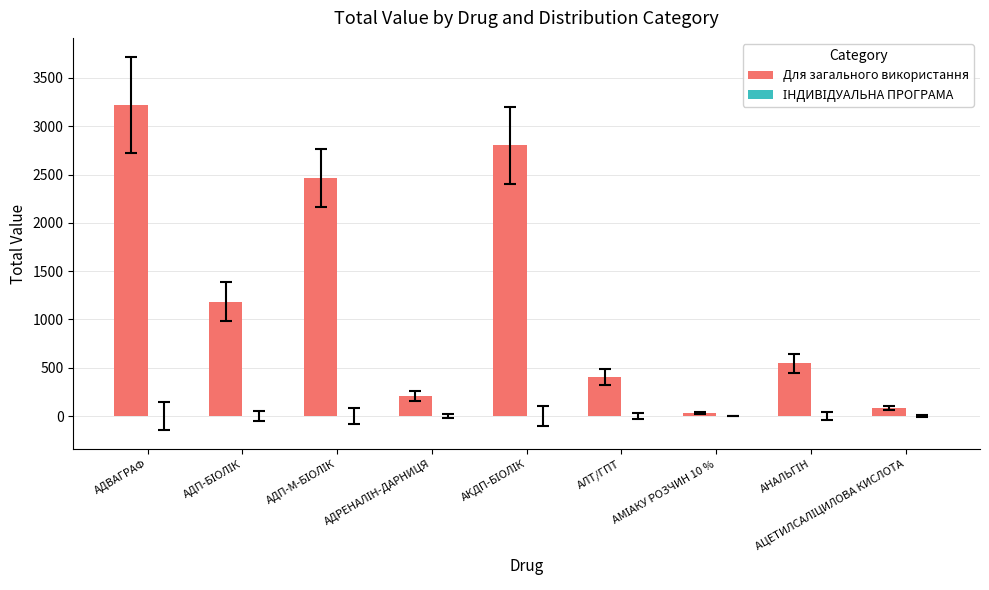

What is the value of the 4th bar from the left?

210.2